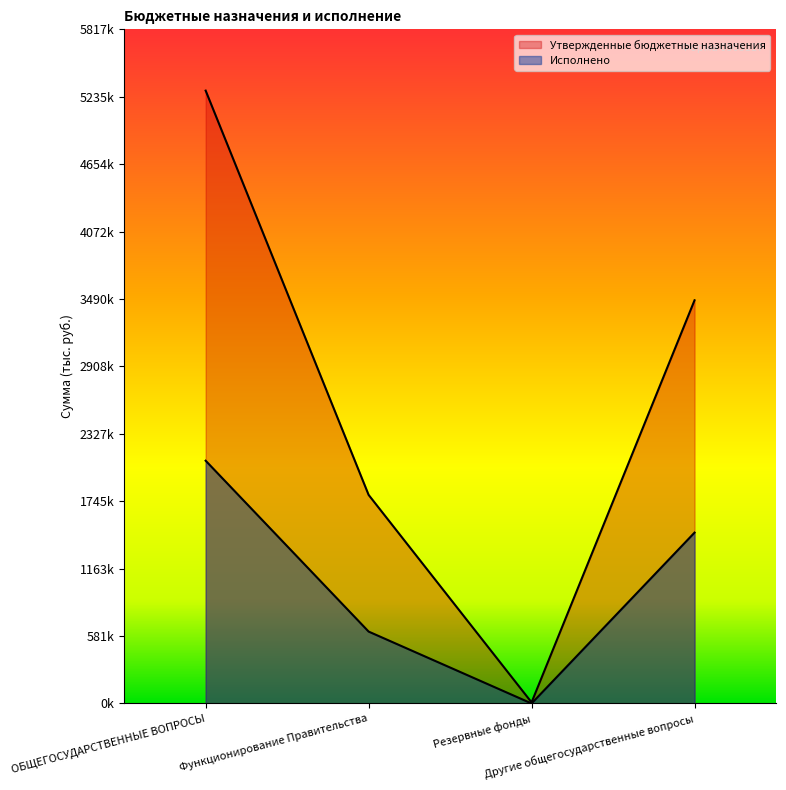

What is the label of the 2nd point from the left?

Функционирование Правительства